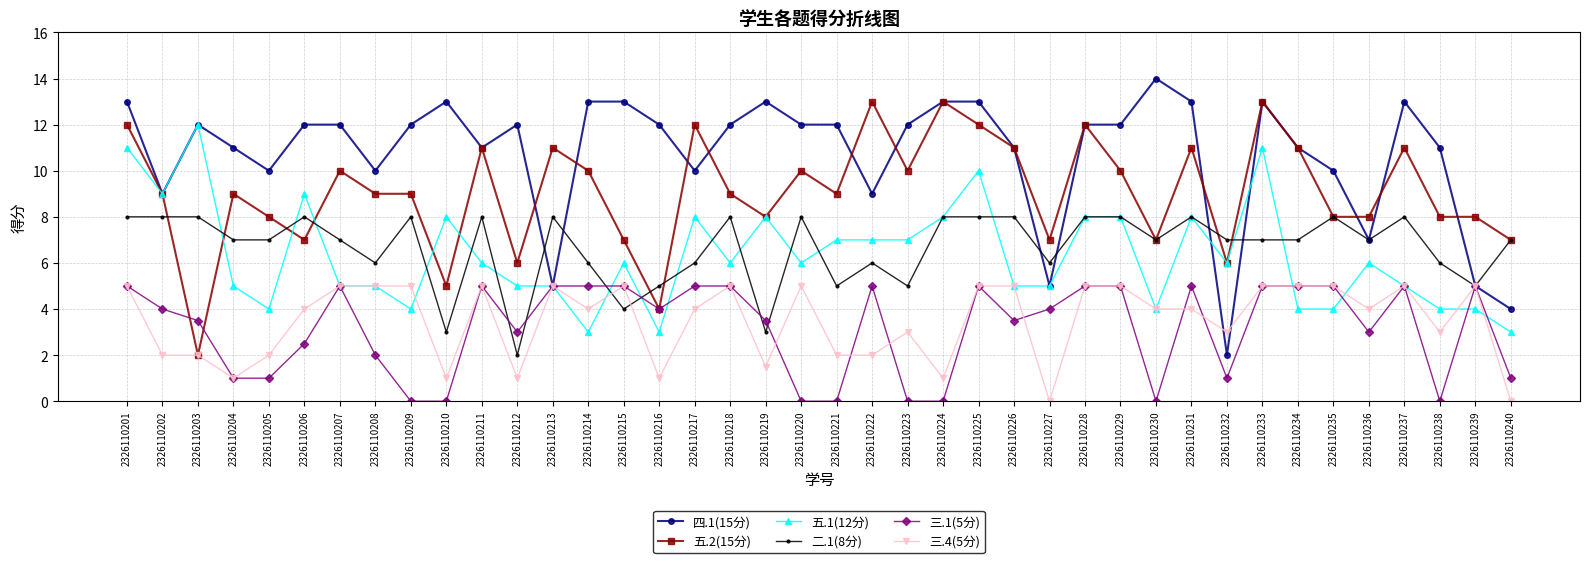

What is the value of the 五.1(12分) point at the 32nd from the left?

6.0